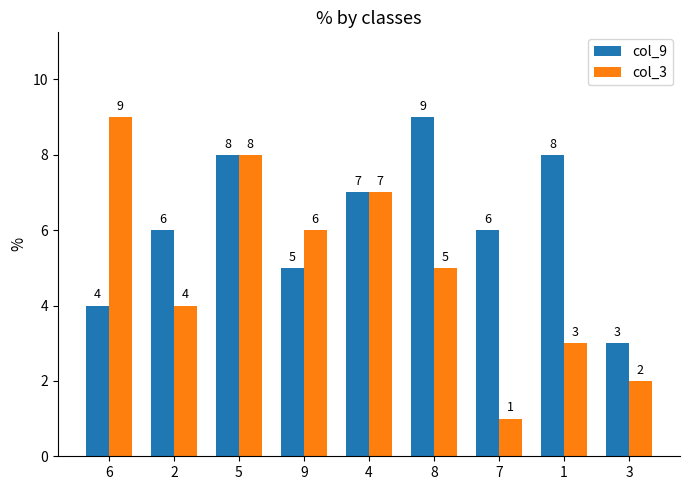

Reading right to left, list all the values displayed in this chart.

col_9: 3=3	1=8	7=6	8=9	4=7	9=5	5=8	2=6	6=4
col_3: 3=2	1=3	7=1	8=5	4=7	9=6	5=8	2=4	6=9